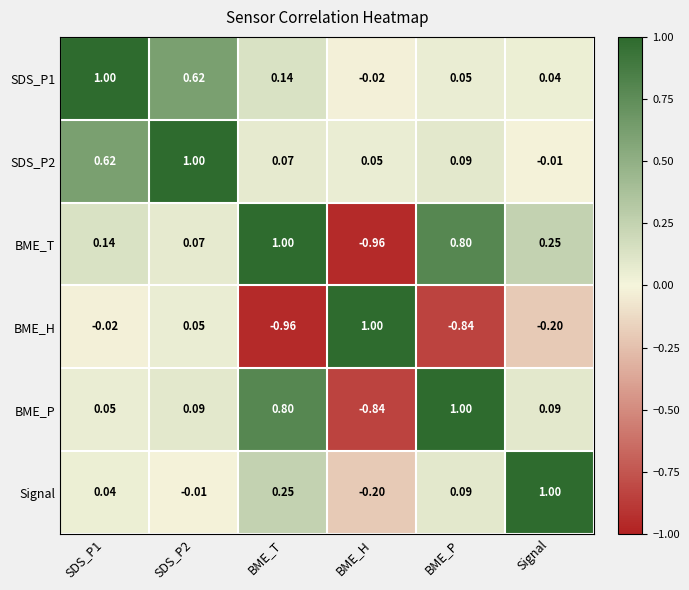

Which category has the lowest value in the SDS_P2 series?

Signal